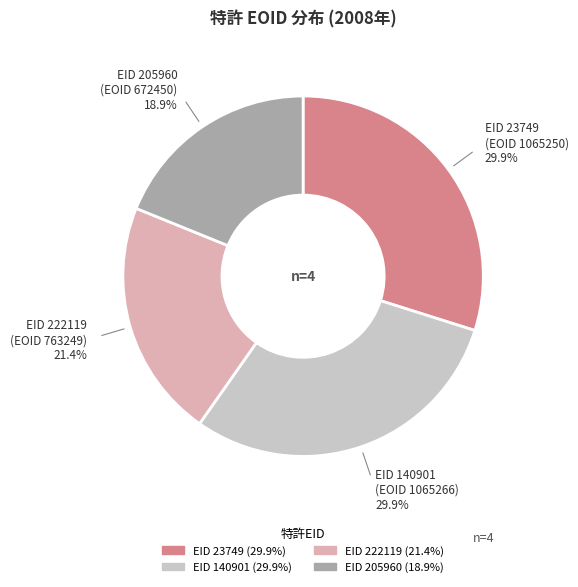

To the nearest percent, what is the difference between the largest and smallest slice percentages?

11%